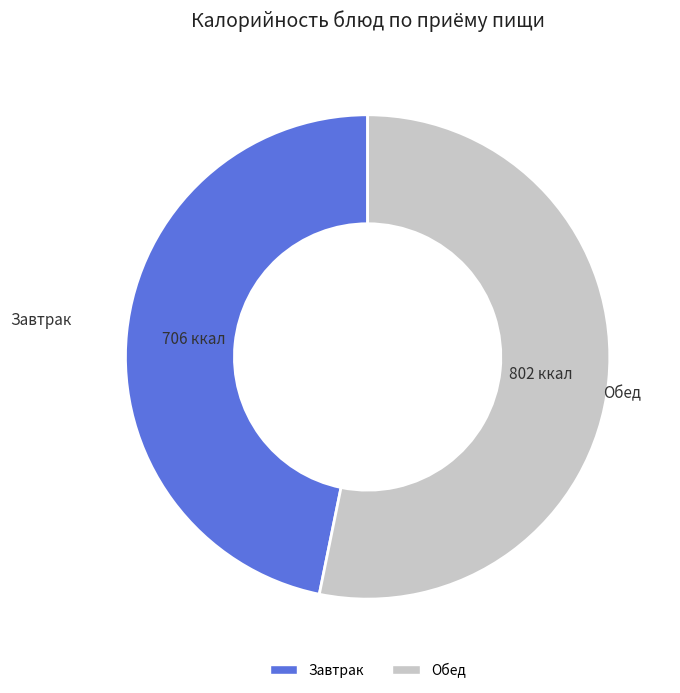

Is there a majority slice in this chart?

Yes